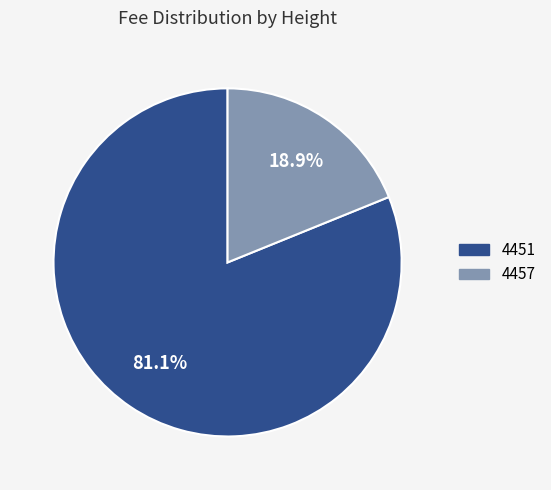

To the nearest percent, what portion does 4457 represent?

19%